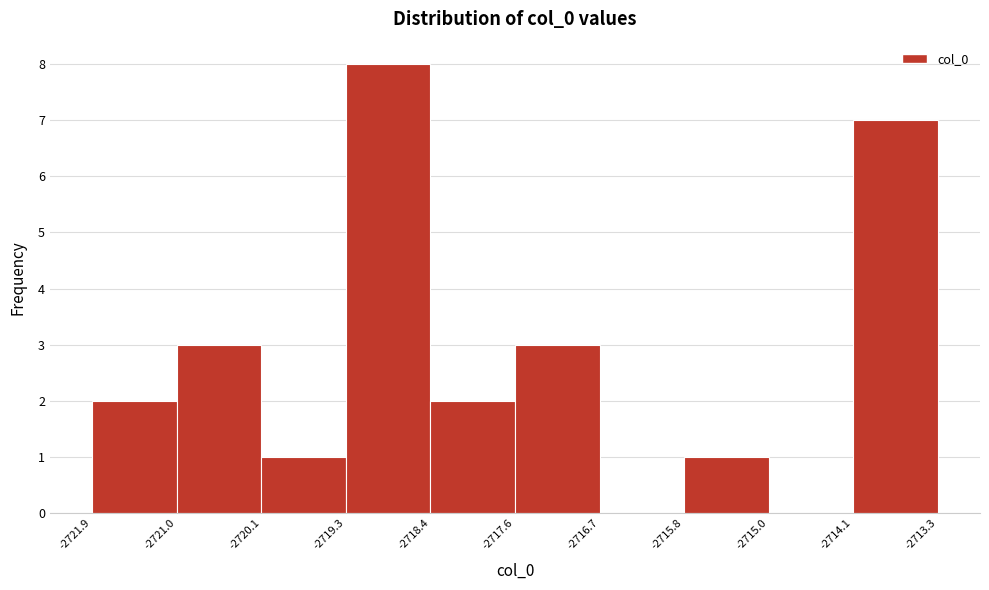

Reading left to right, transcribe this chart: for each bar, give the range it covers on the x-axis and its height. The values are not printed on the chart, so give them approximately, as read against the axis.

-2721.9 to -2721.0: 2
-2721.0 to -2720.1: 3
-2720.1 to -2719.3: 1
-2719.3 to -2718.4: 8
-2718.4 to -2717.6: 2
-2717.6 to -2716.7: 3
-2716.7 to -2715.8: 0
-2715.8 to -2715.0: 1
-2715.0 to -2714.1: 0
-2714.1 to -2713.3: 7